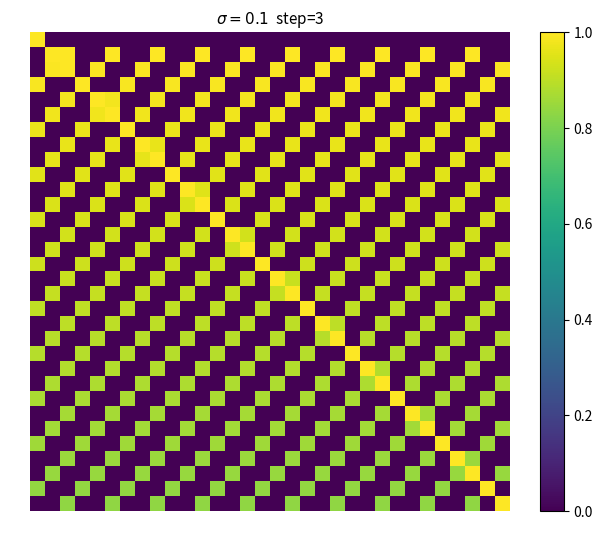

Count the number of categories in the chart.

32